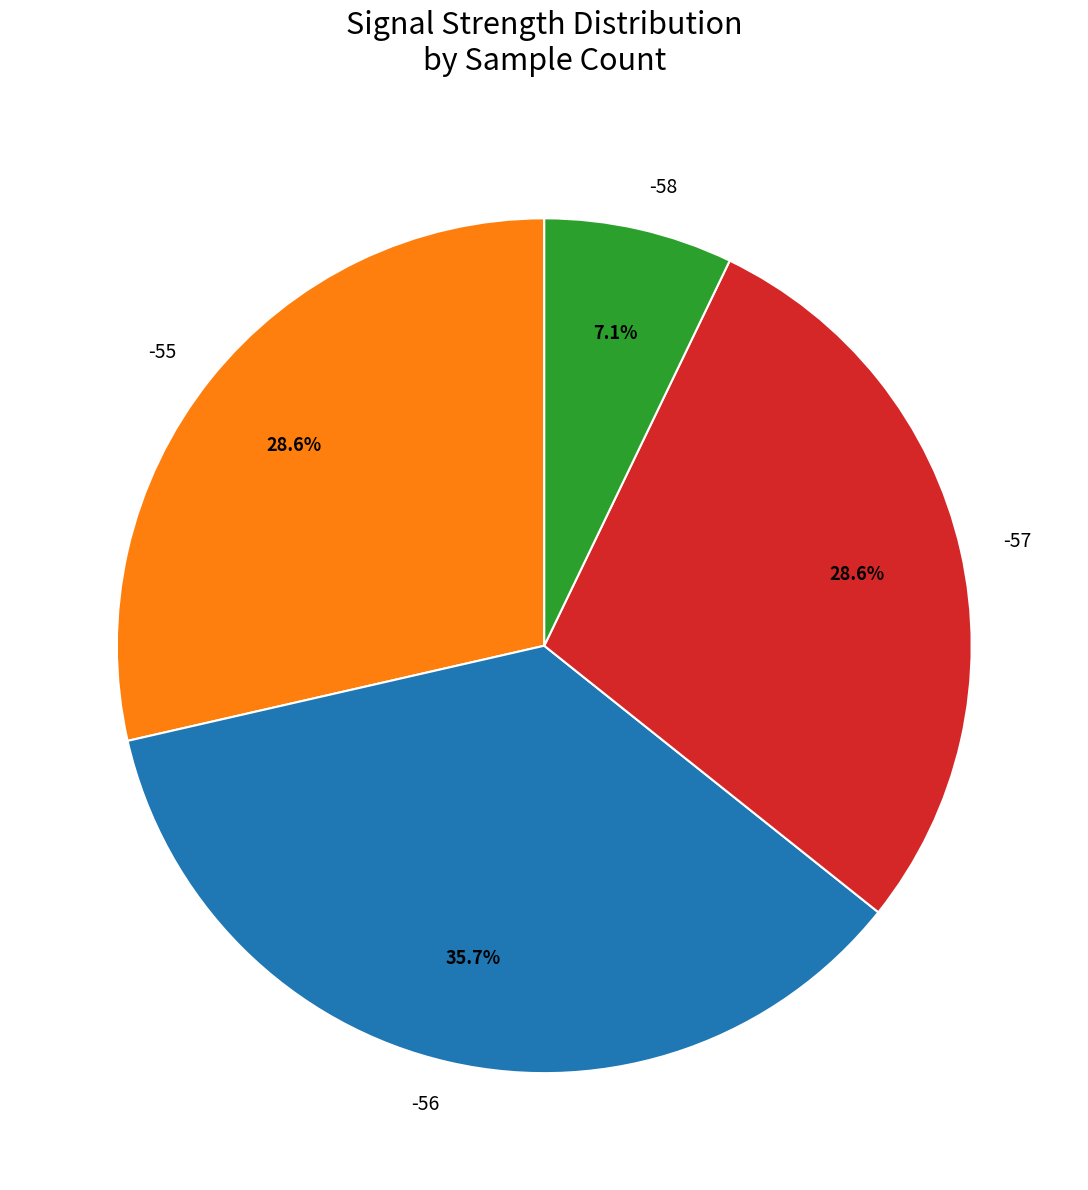

Is -58 the majority of the pie?

No